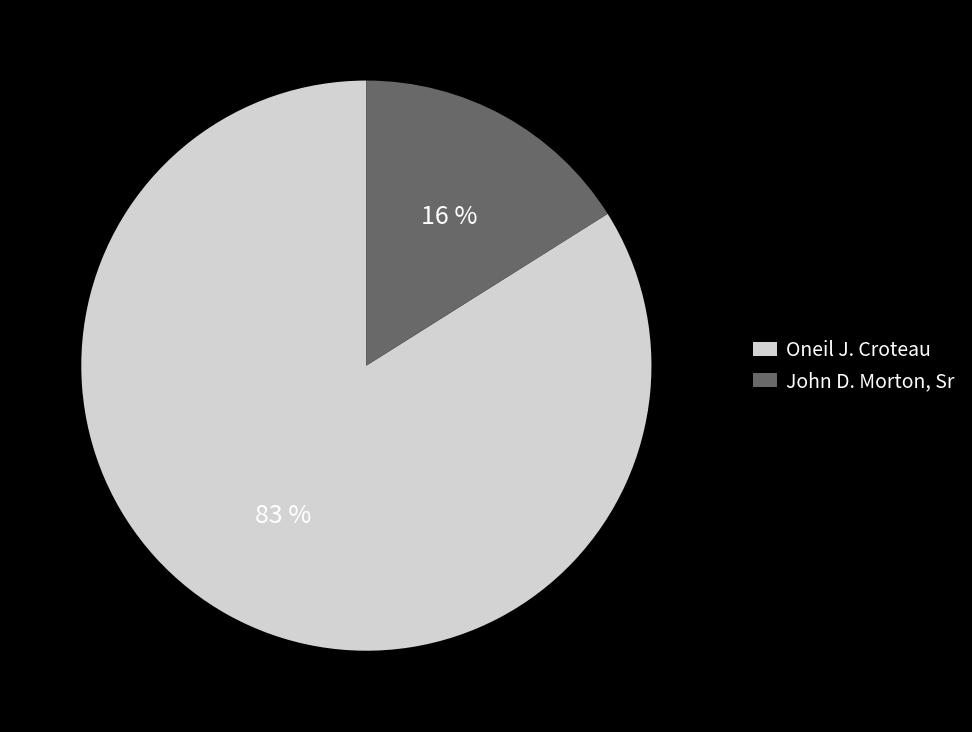

Count the number of slices in the pie.

2